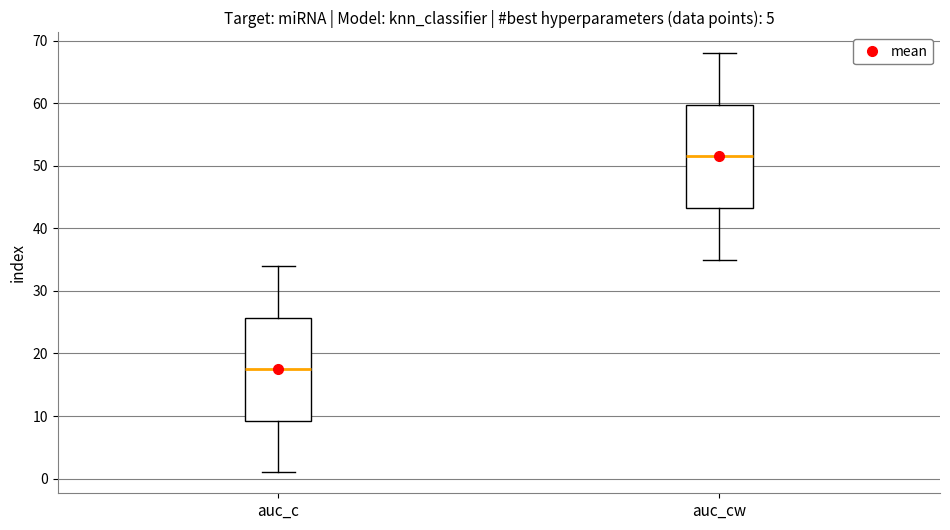

Reading left to right, transcribe this box plot: for each box, give where its median line is, the range the box spans, and where its two whiskers end, as read against the y-axis. The values are not printed on the chart, so give them approximately, as read against the axis.

auc_c: median 18, box 9 to 26, whiskers 1 to 34
auc_cw: median 52, box 43 to 60, whiskers 35 to 68